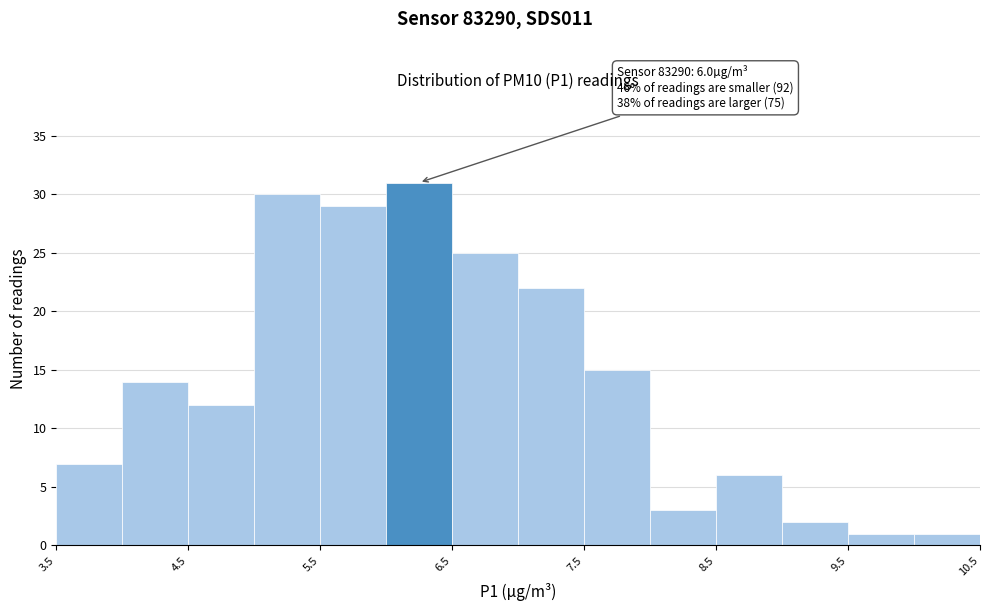

Which range on the x-axis has the tallest bar?

6.0 to 6.5